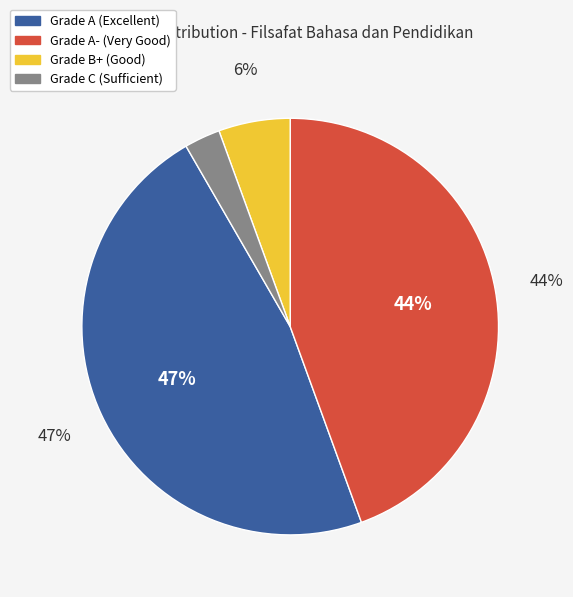

What is the largest slice in the pie chart?

A